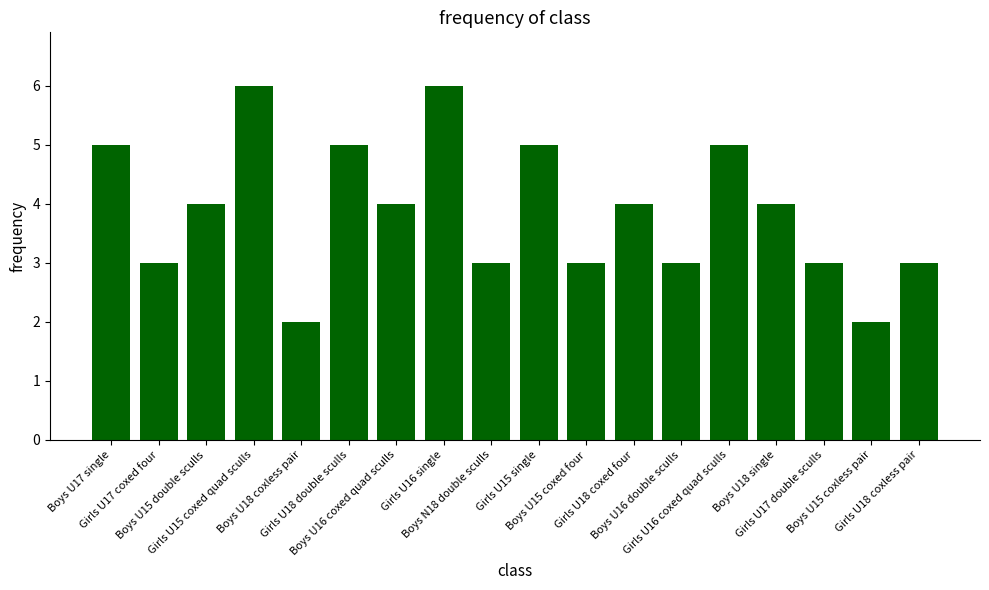

Where does the data first go above 4?

Boys U17 single